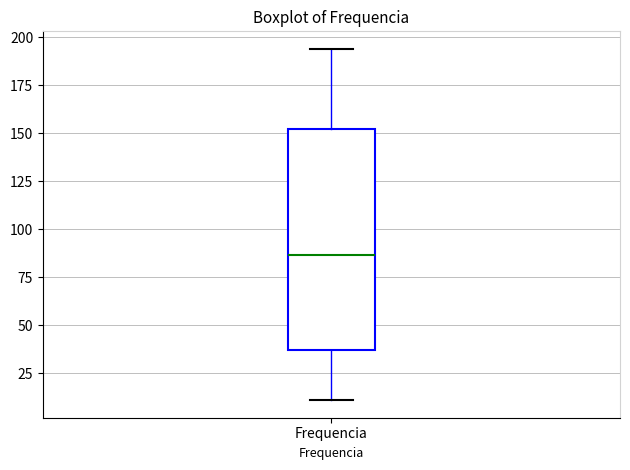

Where is the lower edge of the box for Frequencia on the y-axis? The values are not printed on the chart, so give them approximately, as read against the axis.

35